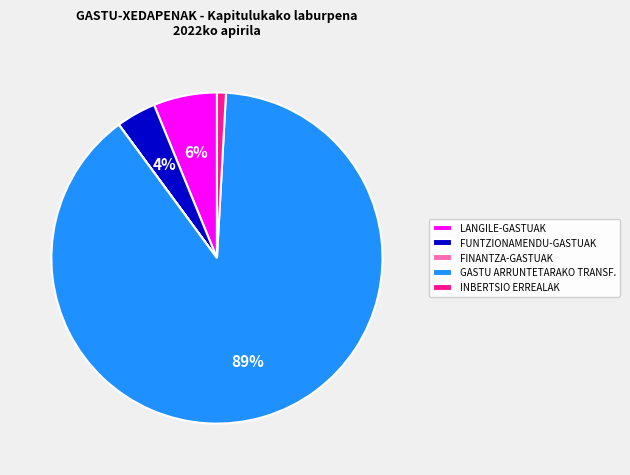

The LANGILE-GASTUAK slice represents 1% of the pie. True or false?

False